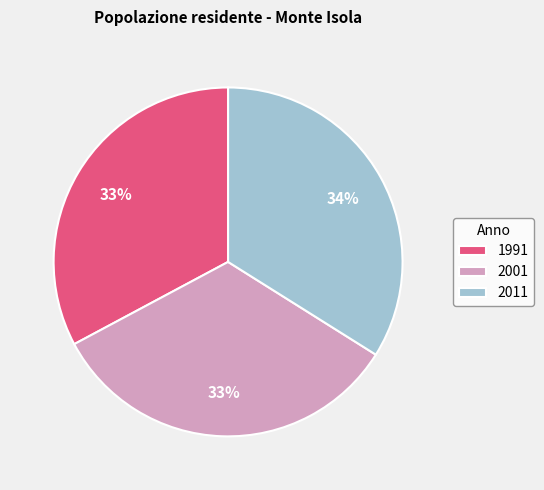

What percentage is the 2001 slice, to the nearest percent?

33%